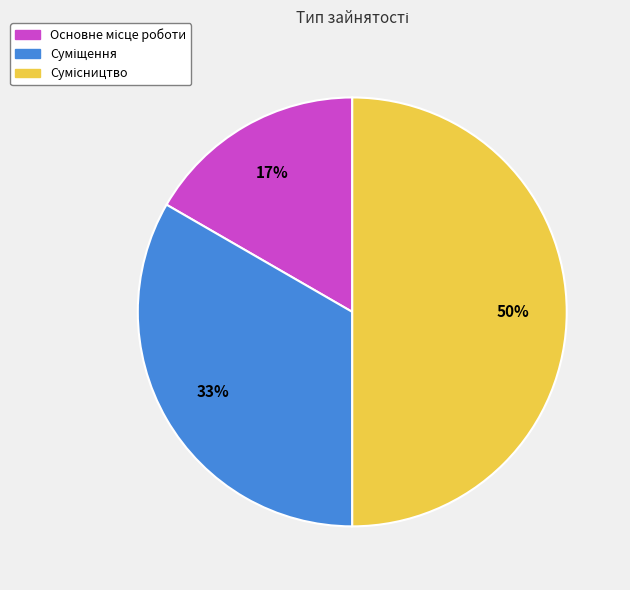

How many segments does this pie chart have?

3